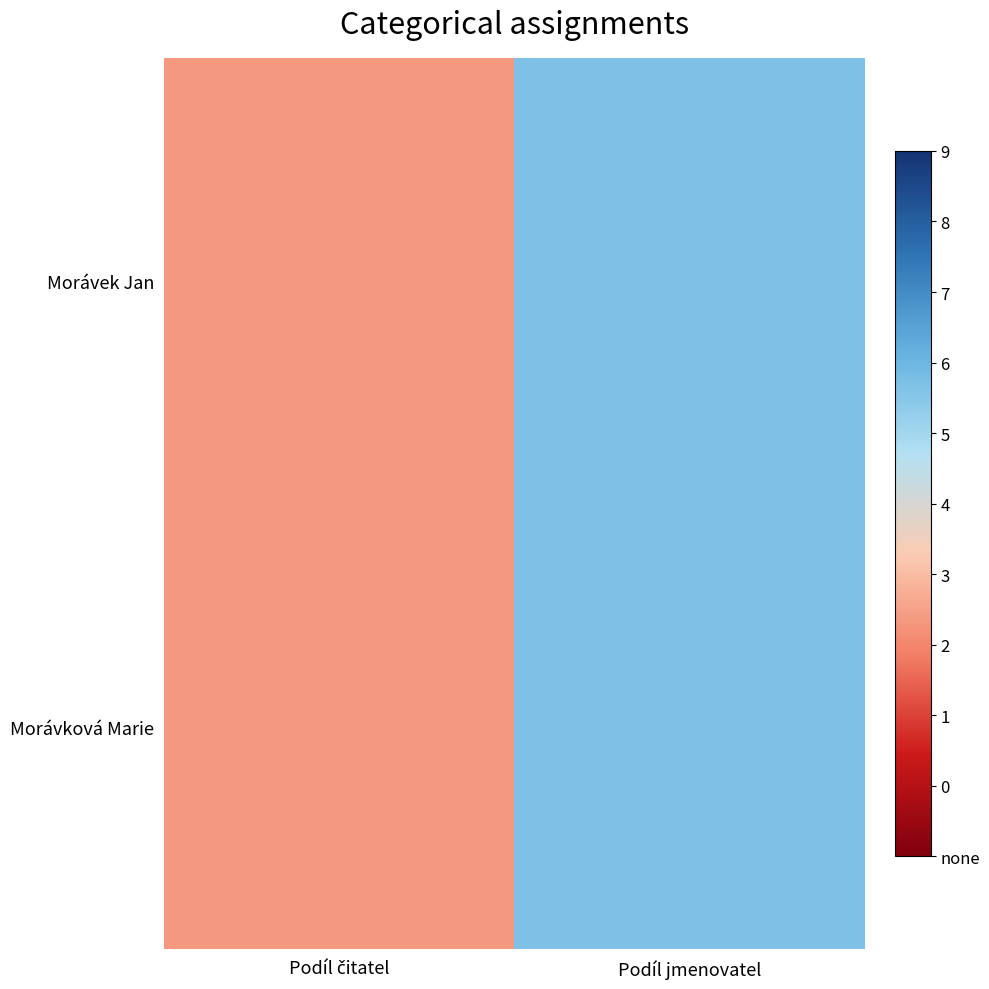

Reading left to right, list all the values displayed in this chart.

Morávek Jan: Podíl čitatel=1	Podíl jmenovatel=2
Morávková Marie: Podíl čitatel=1	Podíl jmenovatel=2